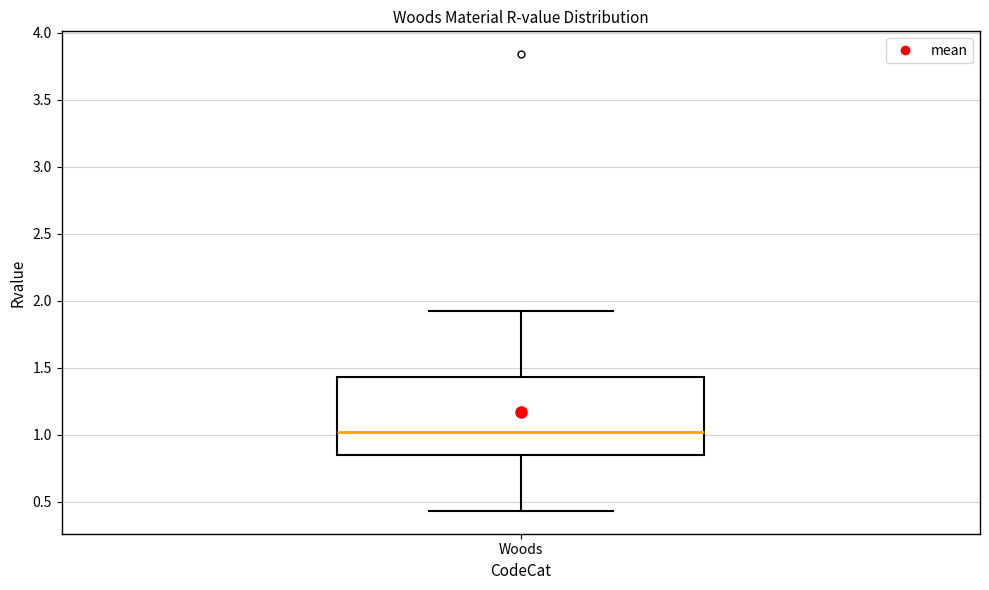

Transcribe this box plot: give where the median line is, the range the box spans, and where the two whiskers end, as read against the y-axis. The values are not printed on the chart, so give them approximately, as read against the axis.

median 1.00, box 0.85 to 1.45, whiskers 0.45 to 1.90